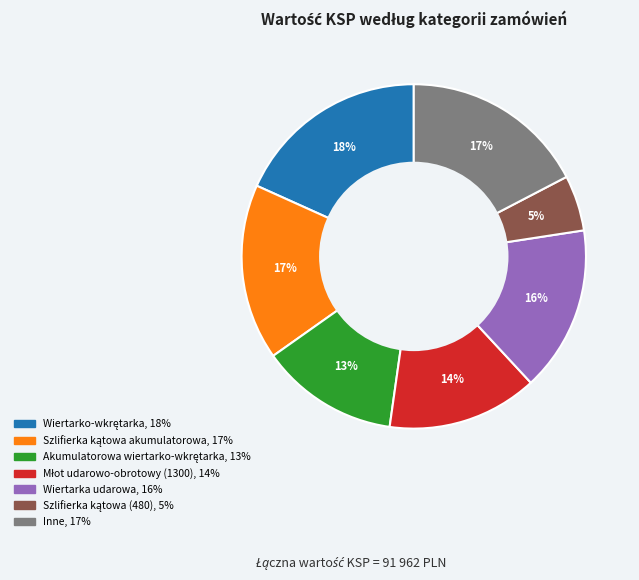

Is it true that Inne is 17% of the pie?

True